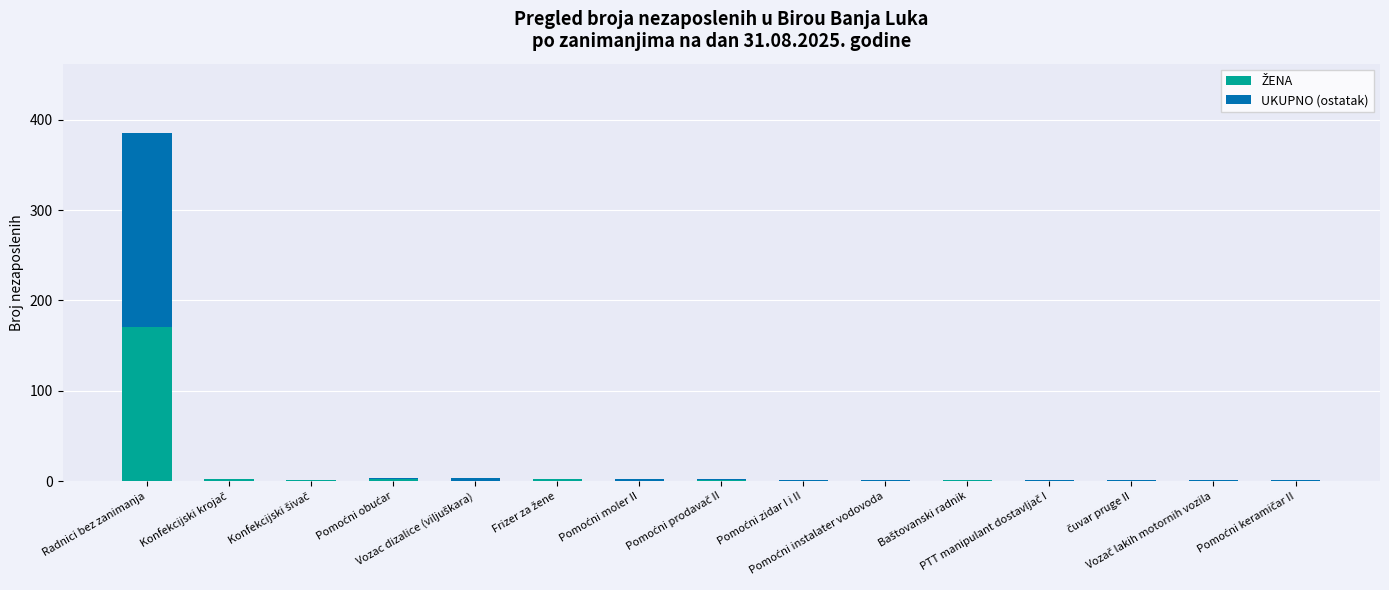

Between Frizer za žene and Pomoćni keramičar II, which series saw the biggest shift?

ŽENA